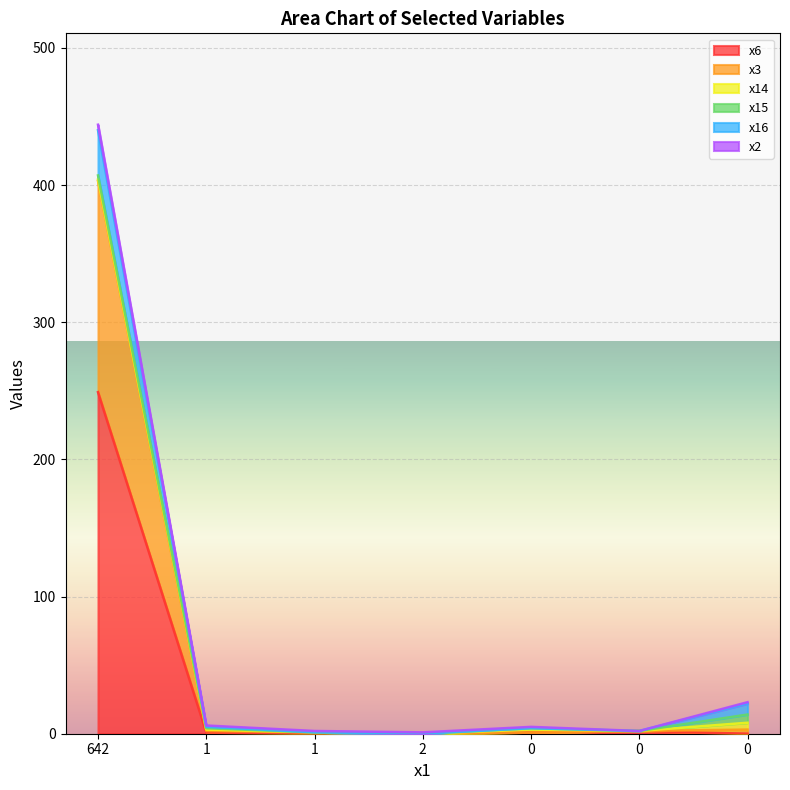

Does the chart display data point markers on the line(s)?

No